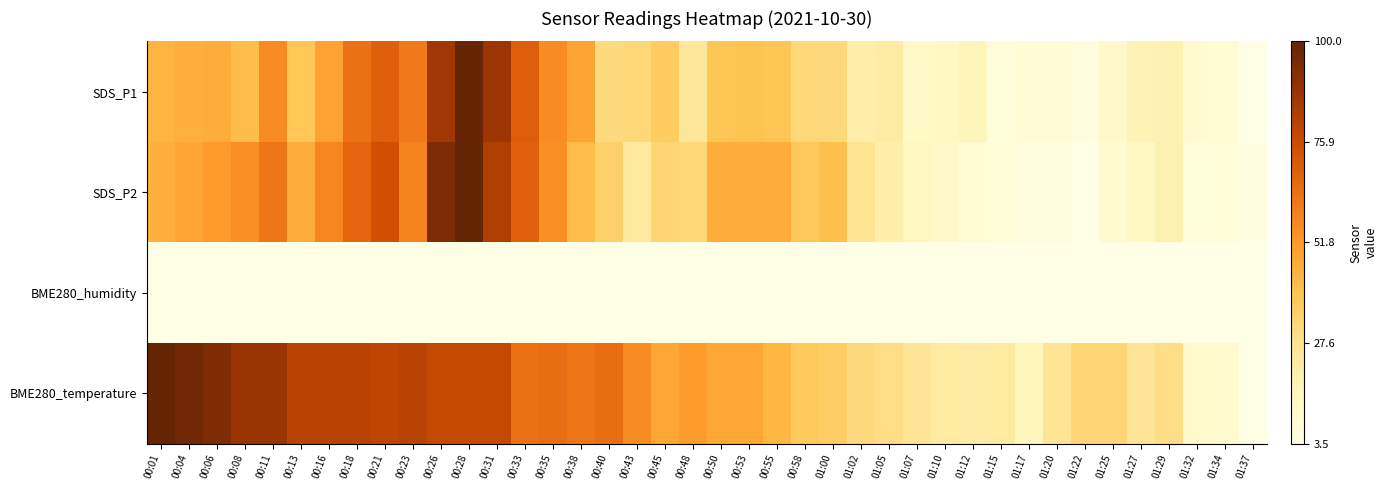

Reading left to right, transcribe all the data shown in this chart.

SDS_P1: 00:01=0.4	00:04=0.4	00:06=0.4	00:08=0.4	00:11=0.5	00:13=0.4	00:16=0.5	00:18=0.6	00:21=0.7	00:23=0.6	00:26=0.9	00:28=1.0	00:31=0.9	00:33=0.7	00:35=0.5	00:38=0.5	00:40=0.3	00:43=0.3	00:45=0.3	00:48=0.2	00:50=0.4	00:53=0.4	00:55=0.4	00:58=0.3	01:00=0.3	01:02=0.2	01:05=0.2	01:07=0.1	01:10=0.1	01:12=0.1	01:15=0.0	01:17=0.1	01:20=0.0	01:22=0.0	01:25=0.1	01:27=0.1	01:29=0.2	01:32=0.1	01:34=0.1	01:37=0.0
SDS_P2: 00:01=0.4	00:04=0.5	00:06=0.5	00:08=0.5	00:11=0.6	00:13=0.4	00:16=0.6	00:18=0.7	00:21=0.7	00:23=0.6	00:26=0.9	00:28=1.0	00:31=0.8	00:33=0.7	00:35=0.5	00:38=0.4	00:40=0.3	00:43=0.2	00:45=0.3	00:48=0.3	00:50=0.4	00:53=0.4	00:55=0.4	00:58=0.4	01:00=0.4	01:02=0.2	01:05=0.2	01:07=0.1	01:10=0.1	01:12=0.1	01:15=0.0	01:17=0.0	01:20=0.0	01:22=0.0	01:25=0.1	01:27=0.1	01:29=0.2	01:32=0.0	01:34=0.0	01:37=0.0
BME280_humidity: 00:01=0.0	00:04=0.0	00:06=0.0	00:08=0.0	00:11=0.0	00:13=0.0	00:16=0.0	00:18=0.0	00:21=0.0	00:23=0.0	00:26=0.0	00:28=0.0	00:31=0.0	00:33=0.0	00:35=0.0	00:38=0.0	00:40=0.0	00:43=0.0	00:45=0.0	00:48=0.0	00:50=0.0	00:53=0.0	00:55=0.0	00:58=0.0	01:00=0.0	01:02=0.0	01:05=0.0	01:07=0.0	01:10=0.0	01:12=0.0	01:15=0.0	01:17=0.0	01:20=0.0	01:22=0.0	01:25=0.0	01:27=0.0	01:29=0.0	01:32=0.0	01:34=0.0	01:37=0.0
BME280_temperature: 00:01=1.0	00:04=1.0	00:06=0.9	00:08=0.9	00:11=0.9	00:13=0.8	00:16=0.8	00:18=0.8	00:21=0.8	00:23=0.8	00:26=0.8	00:28=0.8	00:31=0.8	00:33=0.6	00:35=0.6	00:38=0.6	00:40=0.6	00:43=0.5	00:45=0.5	00:48=0.5	00:50=0.5	00:53=0.5	00:55=0.4	00:58=0.3	01:00=0.3	01:02=0.3	01:05=0.3	01:07=0.2	01:10=0.2	01:12=0.2	01:15=0.2	01:17=0.1	01:20=0.2	01:22=0.3	01:25=0.3	01:27=0.2	01:29=0.3	01:32=0.1	01:34=0.1	01:37=0.0